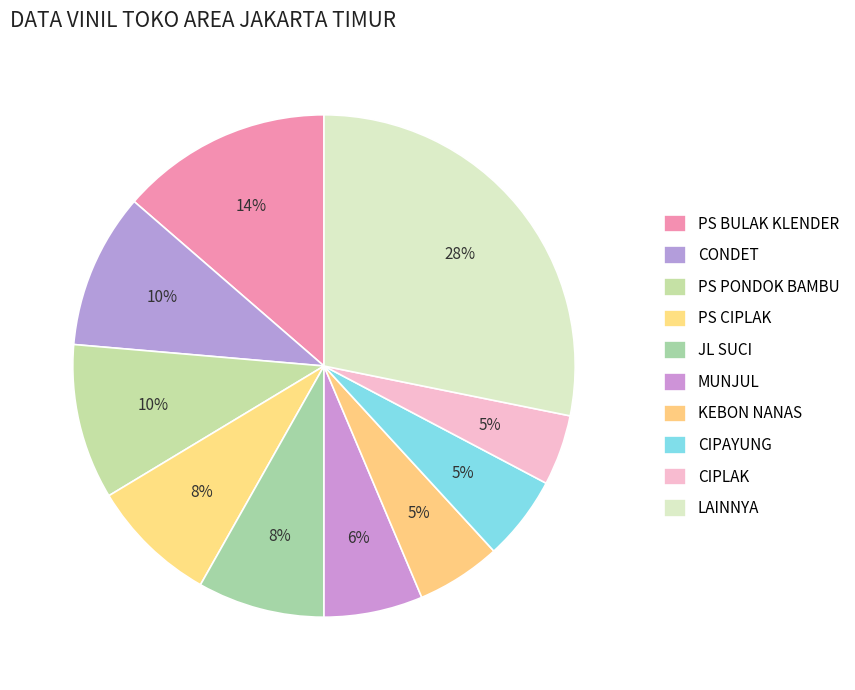

Count the number of slices in the pie.

10